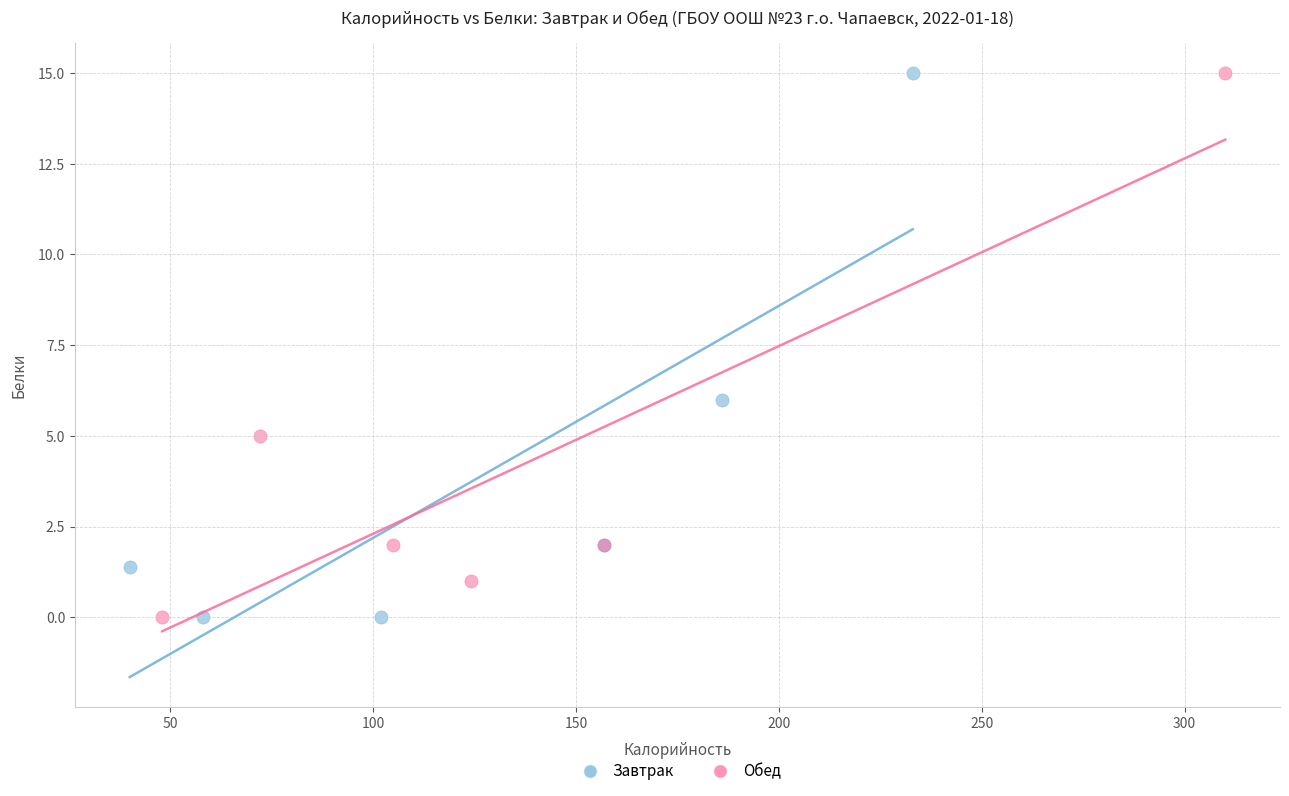

What are all the series names shown in the legend?

Завтрак, Обед